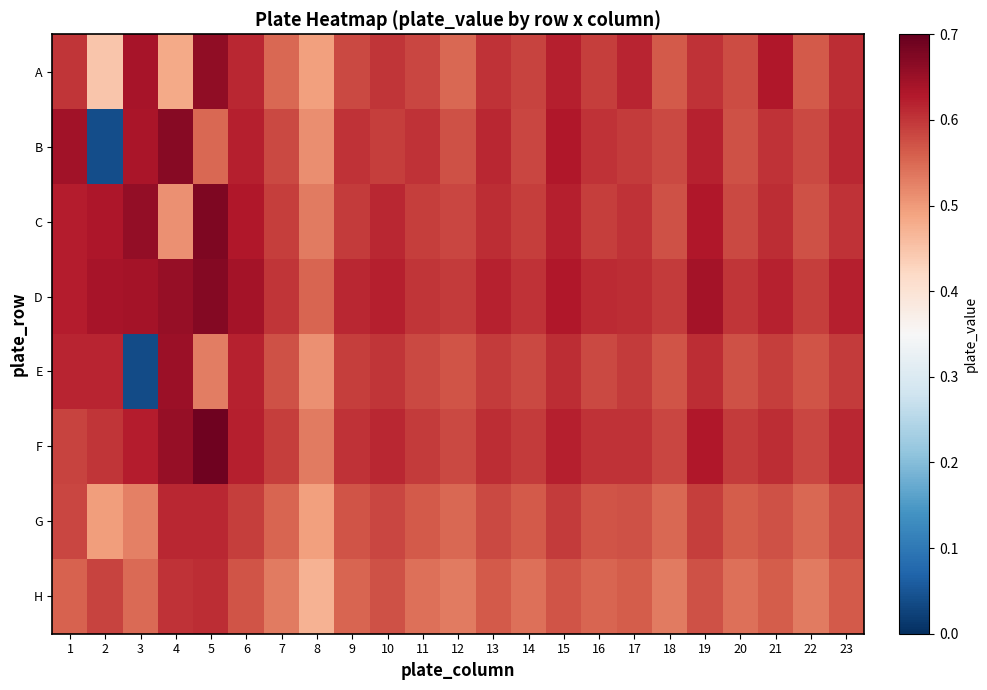

Rank the series by their maximum value, from lowest to highest.

H, G, E, A, B, D, C, F